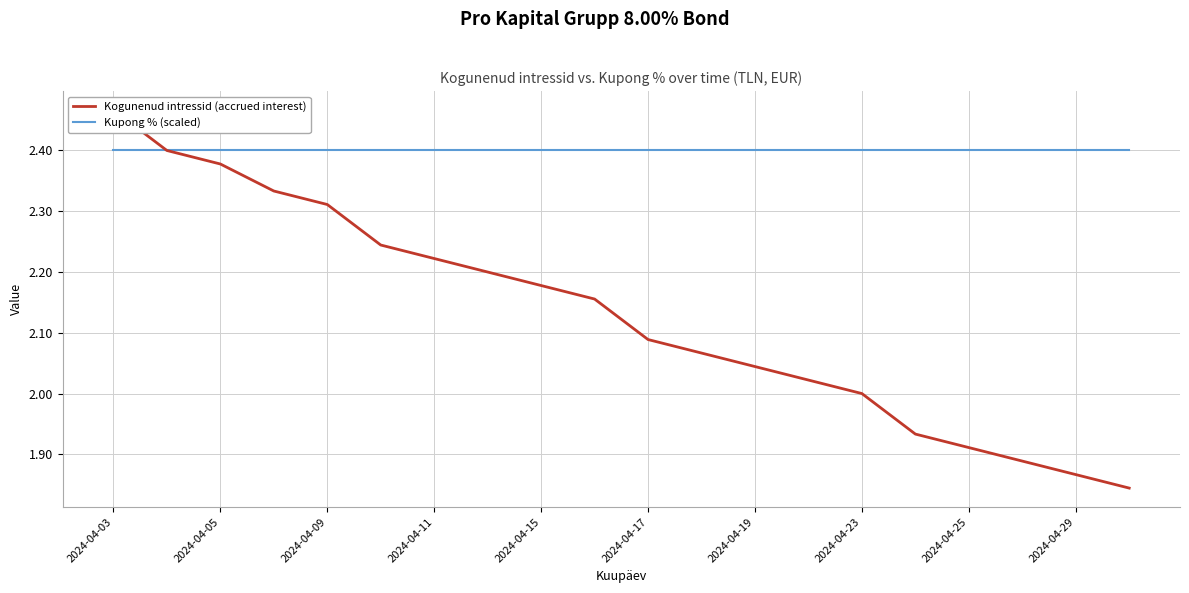

What is the minimum value for Kogunenud intressid (accrued interest)?

1.8